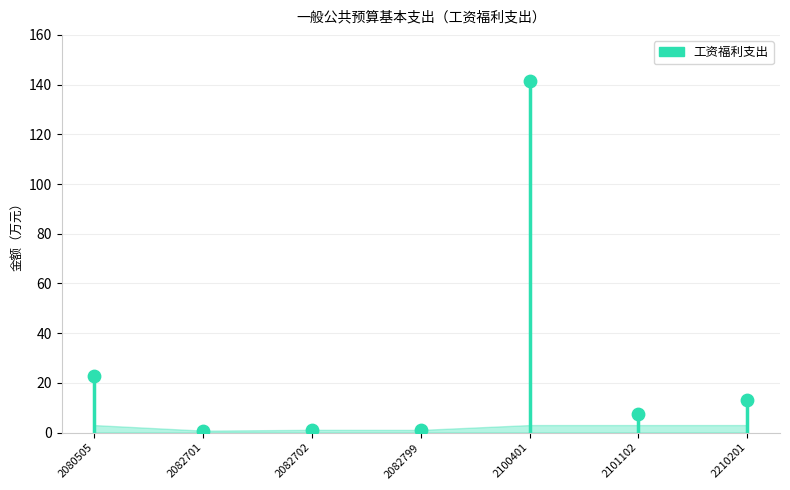

What is the ratio of the value at 2100401 to the value at 2082799?

134.9